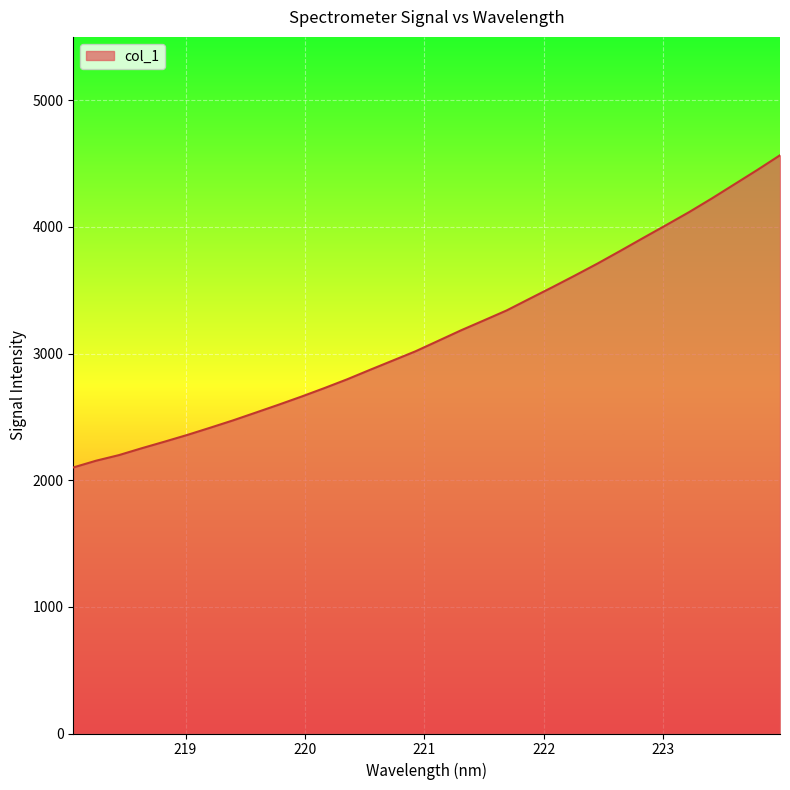

Does the chart display data point markers on the line(s)?

No